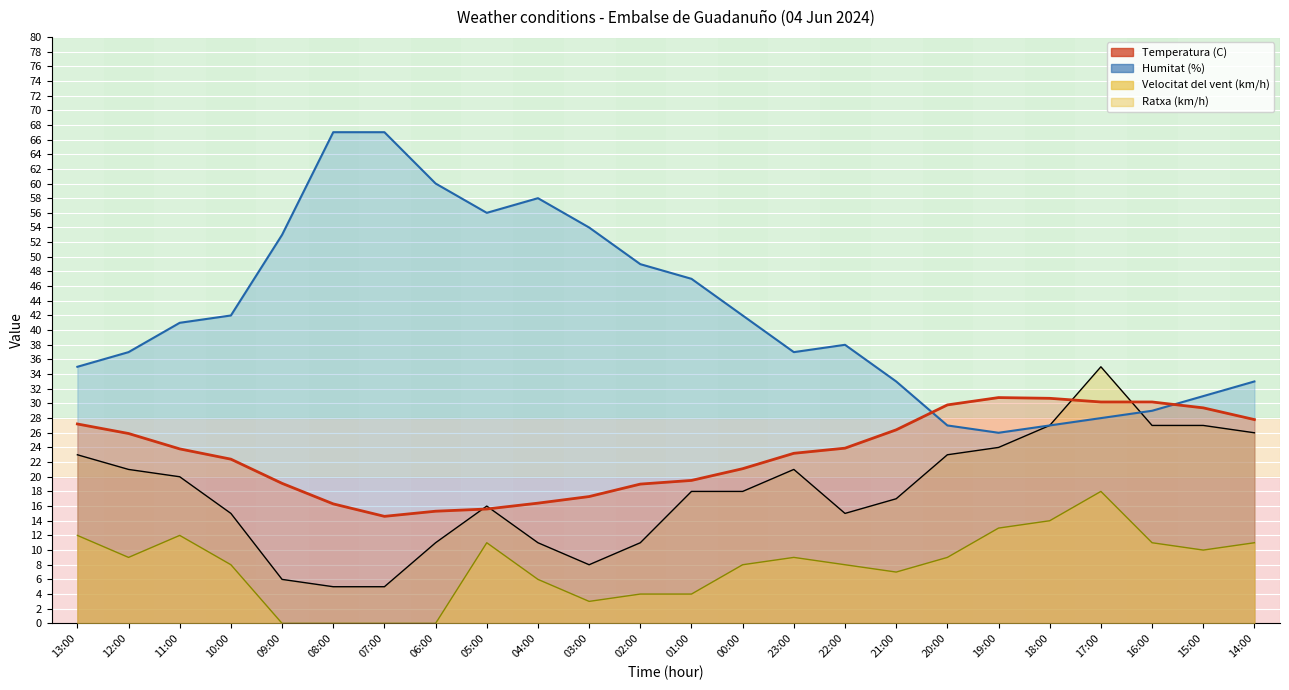

What is the value of the Temperatura (C) point at the 17th from the left?

26.4